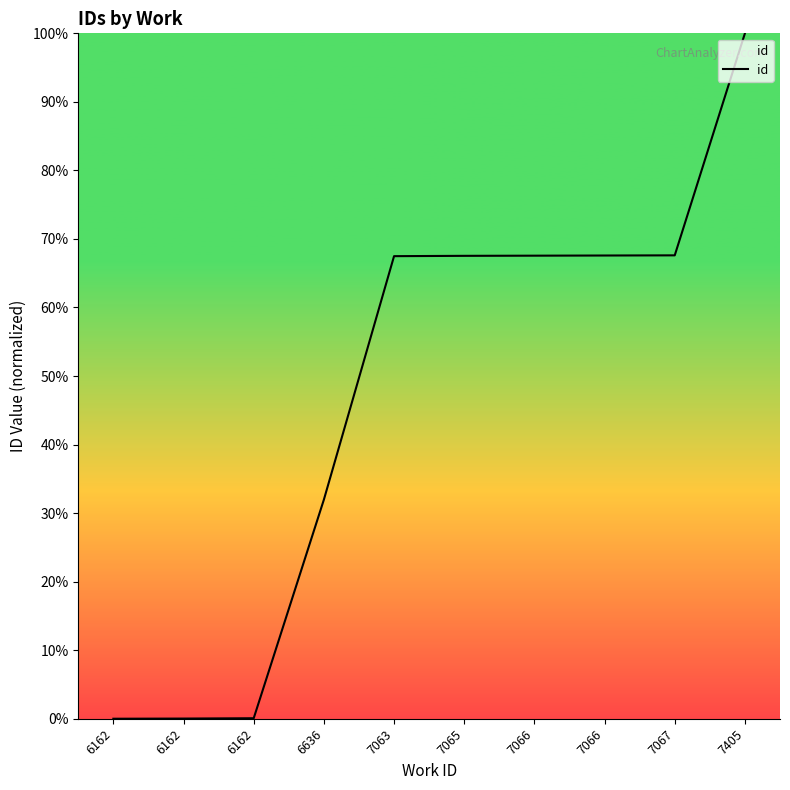

Does the chart display data point markers on the line(s)?

No